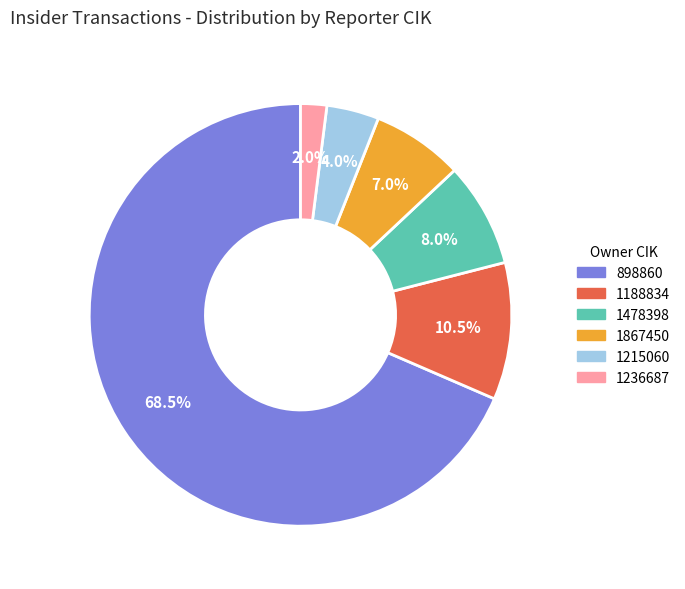

Which category accounts for the majority?

898860